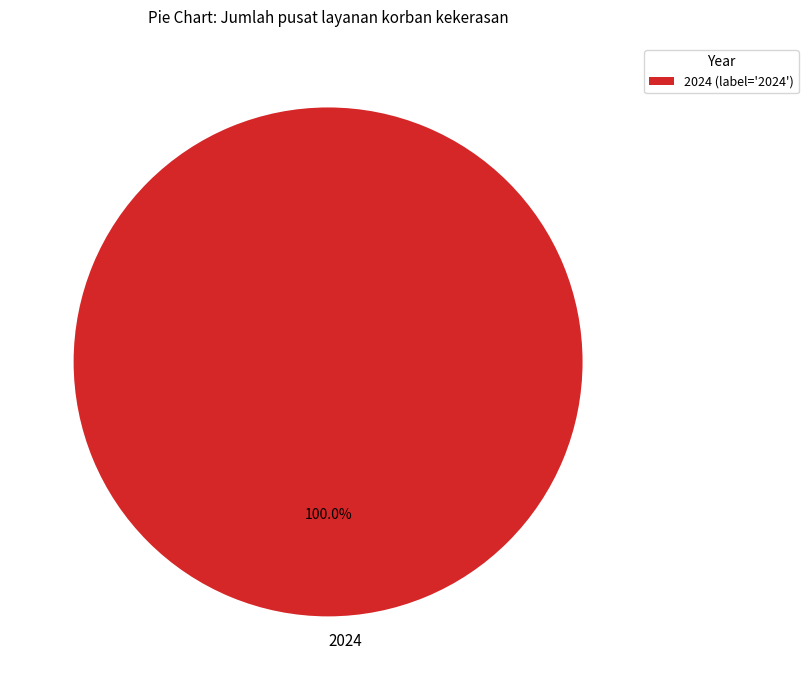

Is there a majority slice in this chart?

Yes